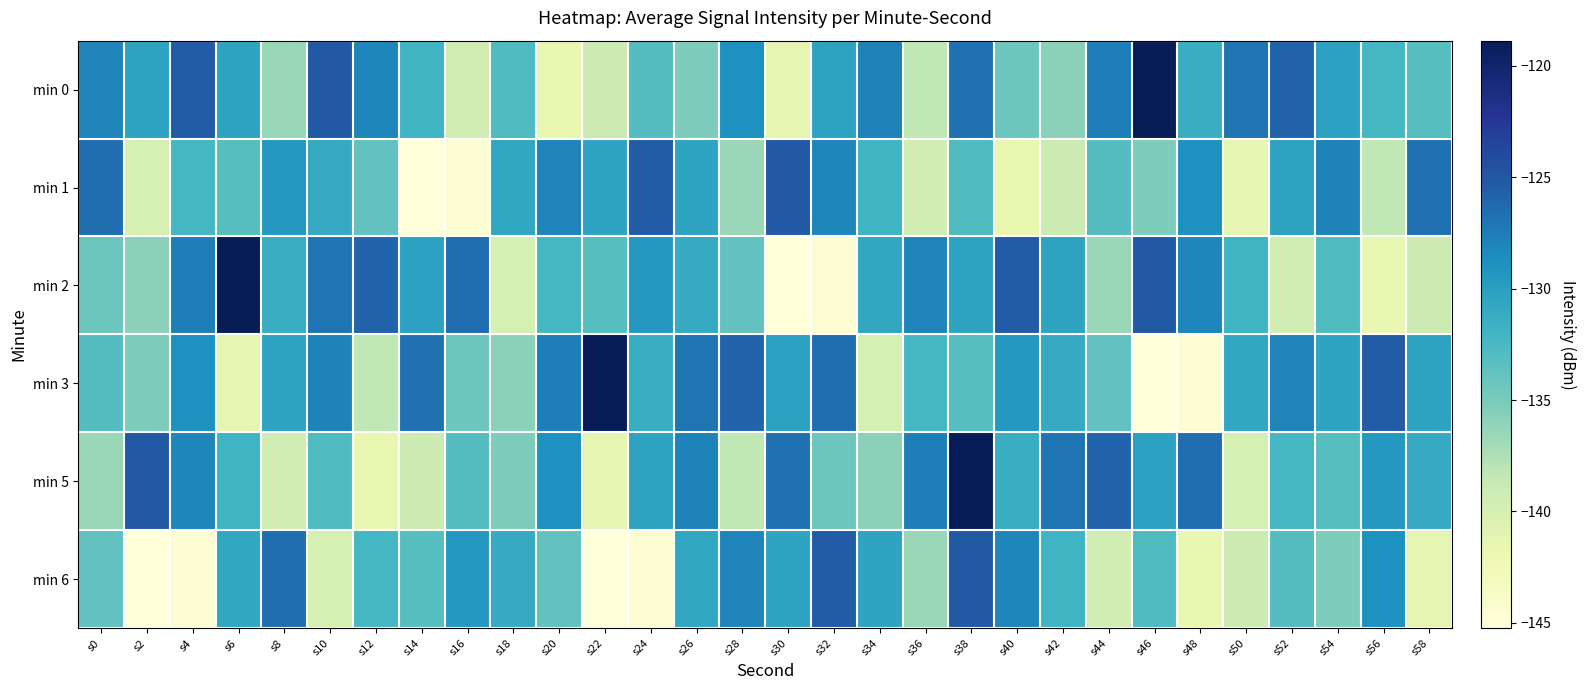

Reading left to right, what are all the values shown in this chart?

min 0: s0=-128.0	s2=-130.5	s4=-125.3	s6=-130.4	s8=-136.6	s10=-125.1	s12=-128.1	s14=-131.9	s16=-139.6	s18=-132.9	s20=-141.7	s22=-139.1	s24=-133.2	s26=-135.3	s28=-128.8	s30=-141.4	s32=-130.3	s34=-127.9	s36=-138.4	s38=-126.8	s40=-134.4	s42=-135.9	s44=-127.6	s46=-118.9	s48=-131.4	s50=-126.9	s52=-125.9	s54=-130.2	s56=-132.3	s58=-133.2
min 1: s0=-126.5	s2=-139.9	s4=-132.3	s6=-133.2	s8=-129.5	s10=-131.0	s12=-133.9	s14=-145.2	s16=-144.7	s18=-130.8	s20=-128.0	s22=-130.5	s24=-125.3	s26=-130.4	s28=-136.6	s30=-125.1	s32=-128.1	s34=-131.9	s36=-139.6	s38=-132.9	s40=-141.7	s42=-139.1	s44=-133.2	s46=-135.3	s48=-128.8	s50=-141.4	s52=-130.3	s54=-127.9	s56=-138.4	s58=-126.8
min 2: s0=-134.4	s2=-135.9	s4=-127.6	s6=-118.9	s8=-131.4	s10=-126.9	s12=-125.9	s14=-130.2	s16=-126.5	s18=-139.9	s20=-132.3	s22=-133.2	s24=-129.5	s26=-131.0	s28=-133.9	s30=-145.2	s32=-144.7	s34=-130.8	s36=-128.0	s38=-130.5	s40=-125.3	s42=-130.4	s44=-136.6	s46=-125.1	s48=-128.1	s50=-131.9	s52=-139.6	s54=-132.9	s56=-141.7	s58=-139.1
min 3: s0=-133.2	s2=-135.3	s4=-128.8	s6=-141.4	s8=-130.3	s10=-127.9	s12=-138.4	s14=-126.8	s16=-134.4	s18=-135.9	s20=-127.6	s22=-118.9	s24=-131.4	s26=-126.9	s28=-125.9	s30=-130.2	s32=-126.5	s34=-139.9	s36=-132.3	s38=-133.2	s40=-129.5	s42=-131.0	s44=-133.9	s46=-145.2	s48=-144.7	s50=-130.8	s52=-128.0	s54=-130.5	s56=-125.3	s58=-130.4
min 5: s0=-136.6	s2=-125.1	s4=-128.1	s6=-131.9	s8=-139.6	s10=-132.9	s12=-141.7	s14=-139.1	s16=-133.2	s18=-135.3	s20=-128.8	s22=-141.4	s24=-130.3	s26=-127.9	s28=-138.4	s30=-126.8	s32=-134.4	s34=-135.9	s36=-127.6	s38=-118.9	s40=-131.4	s42=-126.9	s44=-125.9	s46=-130.2	s48=-126.5	s50=-139.9	s52=-132.3	s54=-133.2	s56=-129.5	s58=-131.0
min 6: s0=-133.9	s2=-145.2	s4=-144.7	s6=-130.8	s8=-126.5	s10=-139.9	s12=-132.3	s14=-133.2	s16=-129.5	s18=-131.0	s20=-133.9	s22=-145.2	s24=-144.7	s26=-130.8	s28=-128.0	s30=-130.5	s32=-125.3	s34=-130.4	s36=-136.6	s38=-125.1	s40=-128.1	s42=-131.9	s44=-139.6	s46=-132.9	s48=-141.7	s50=-139.1	s52=-133.2	s54=-135.3	s56=-128.8	s58=-141.4